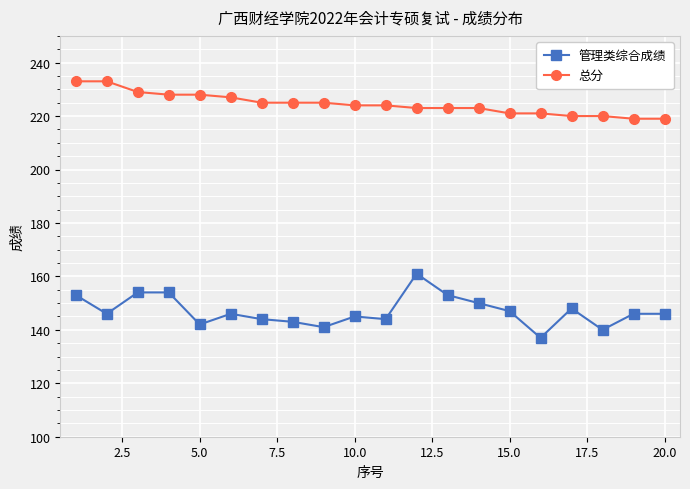

True or false: 管理类综合成绩 and 总分 cross at least once.

False